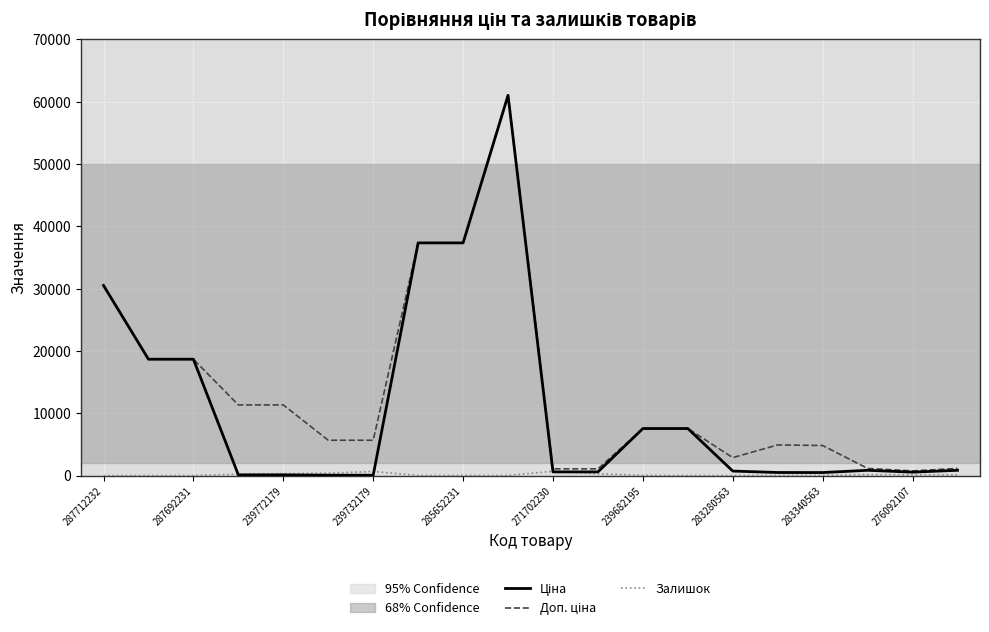

What is the maximum value shown in the chart?

61024.7